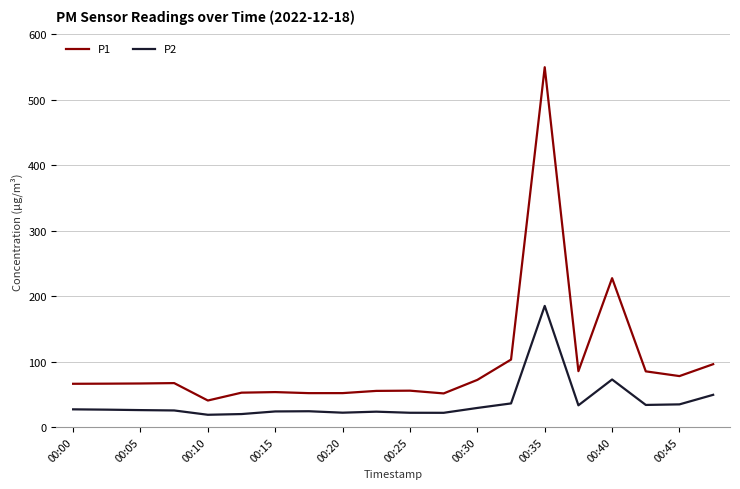

What is the maximum value shown in the chart?

550.0